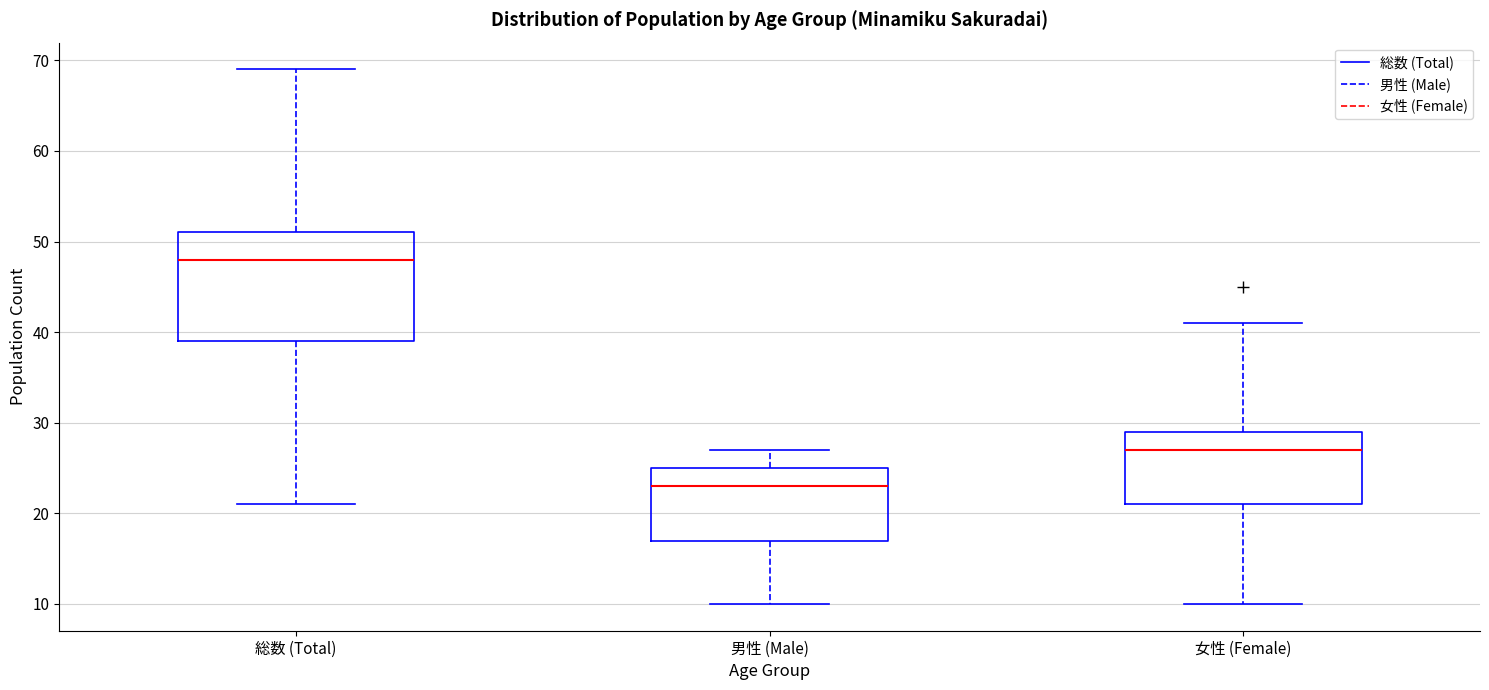

Reading left to right, transcribe this box plot: for each box, give where its median line is, the range the box spans, and where its two whiskers end, as read against the y-axis. The values are not printed on the chart, so give them approximately, as read against the axis.

総数 (Total): median 48, box 39 to 51, whiskers 21 to 69
男性 (Male): median 23, box 17 to 25, whiskers 10 to 27
女性 (Female): median 27, box 21 to 29, whiskers 10 to 41